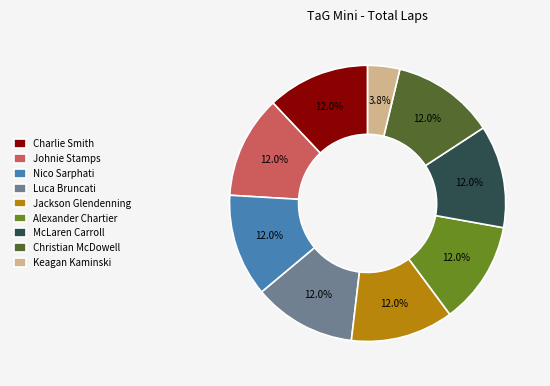

Is Alexander Chartier the majority of the pie?

No